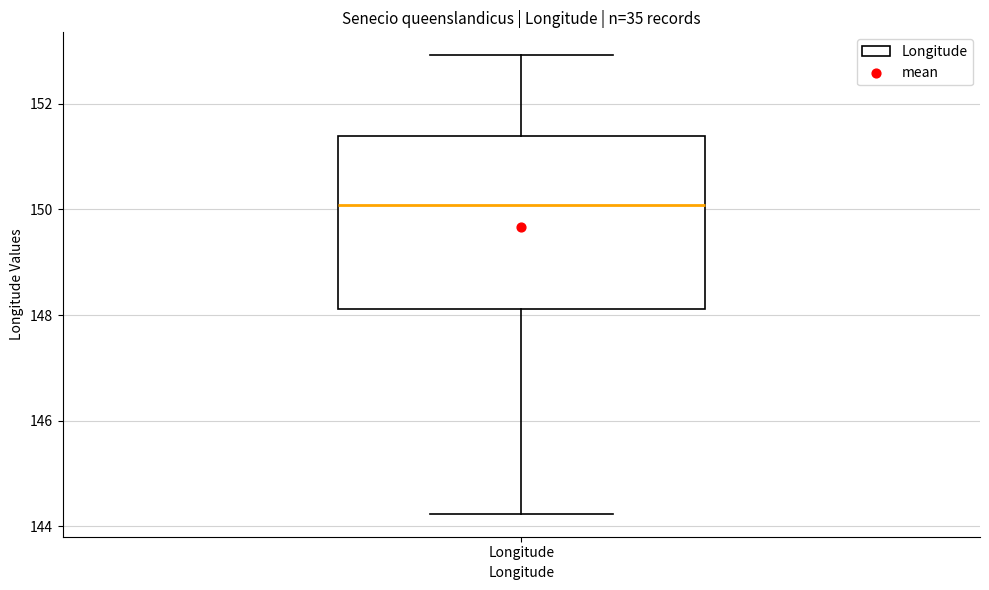

Transcribe this box plot: give where the median line is, the range the box spans, and where the two whiskers end, as read against the y-axis. The values are not printed on the chart, so give them approximately, as read against the axis.

median 150.0, box 148.2 to 151.4, whiskers 144.2 to 153.0